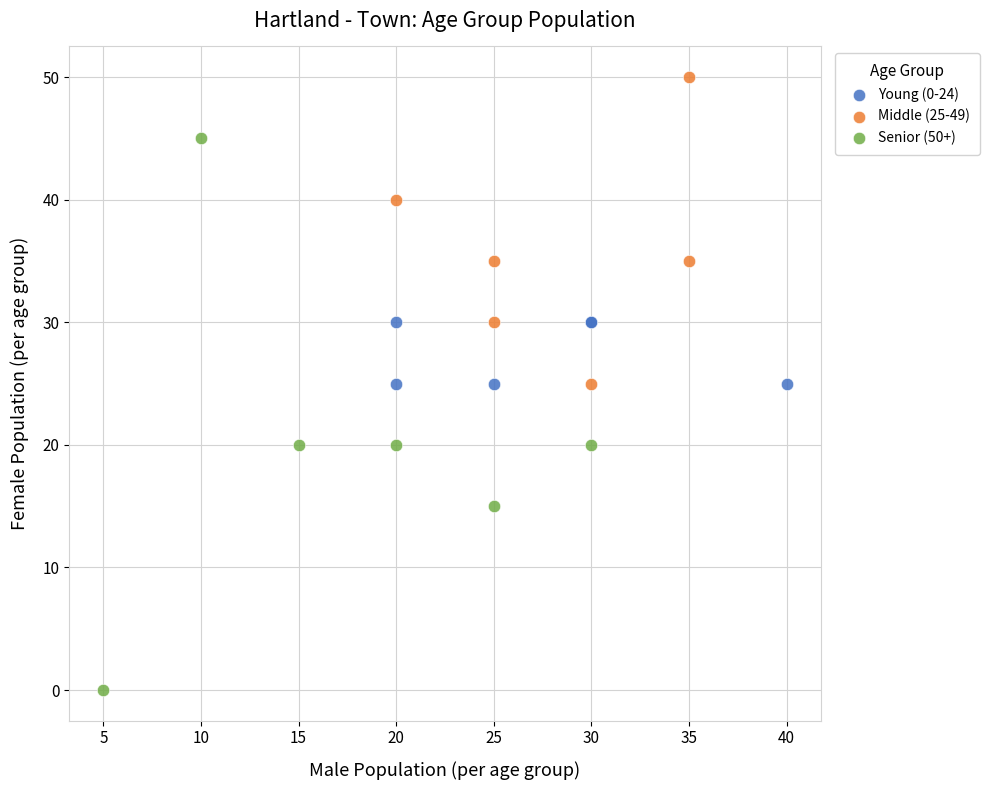

Which series reaches the maximum Y coordinate?

Middle (25-49)